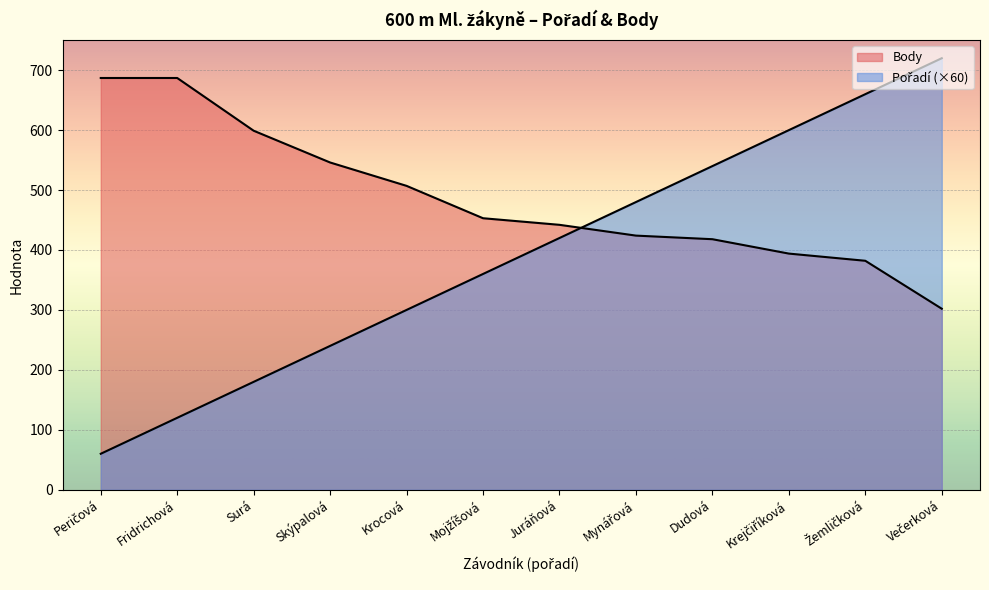

True or false: Body has more than 1 points higher than both neighbors.

False